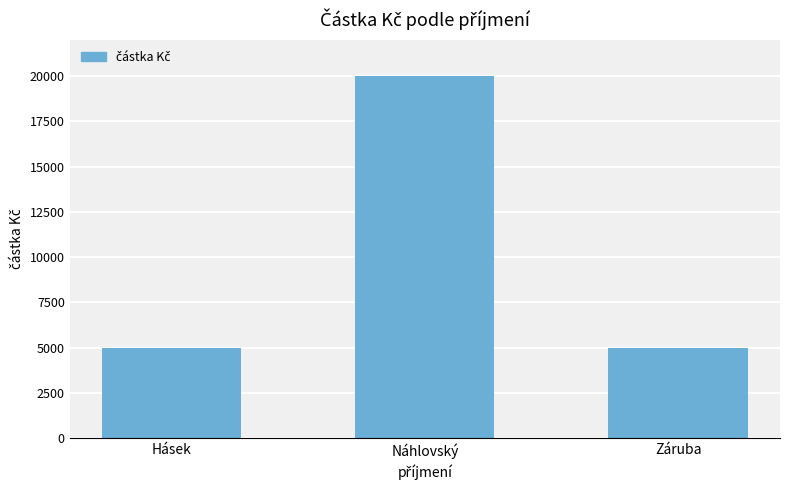

What is the smallest value displayed?

5000